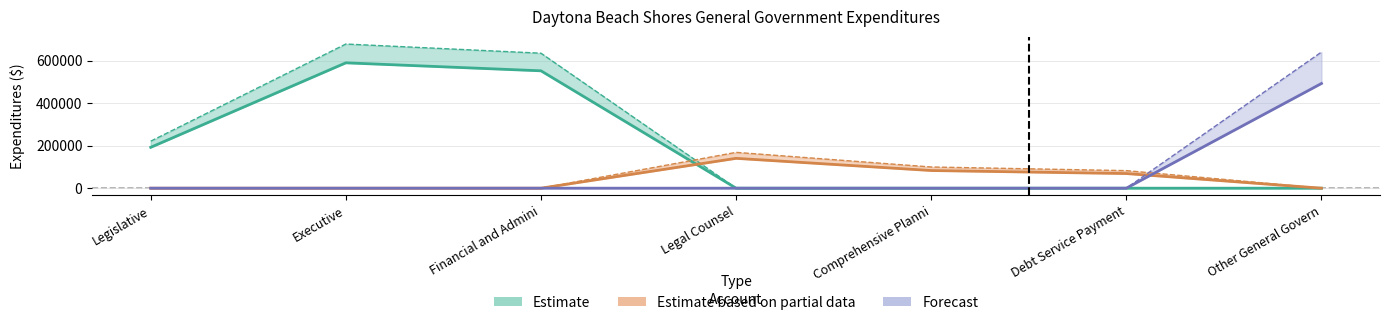

What is the label of the 2nd point from the right?

Debt Service Payments